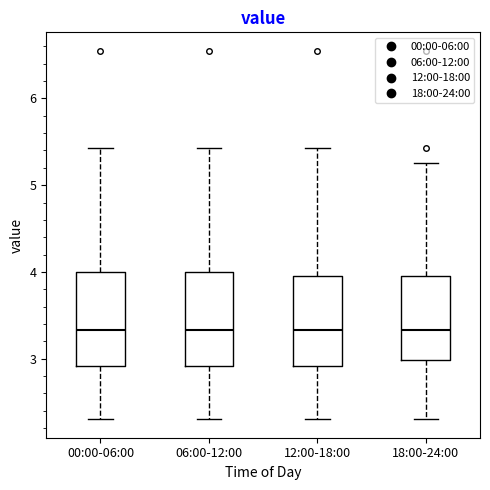

Where is the lower edge of the box for 18:00-24:00 on the y-axis? The values are not printed on the chart, so give them approximately, as read against the axis.

3.0